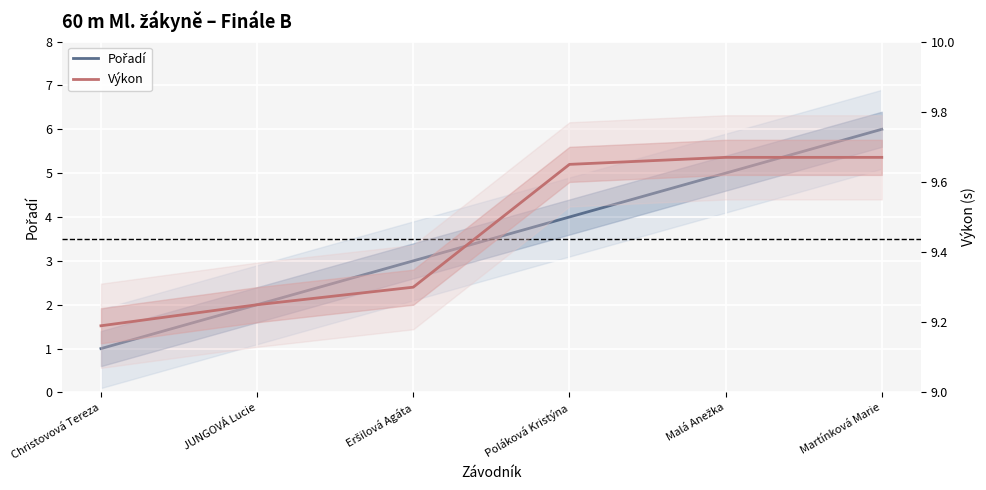

Is it true that Pořadí equals 2.0 at JUNGOVÁ Lucie?

True